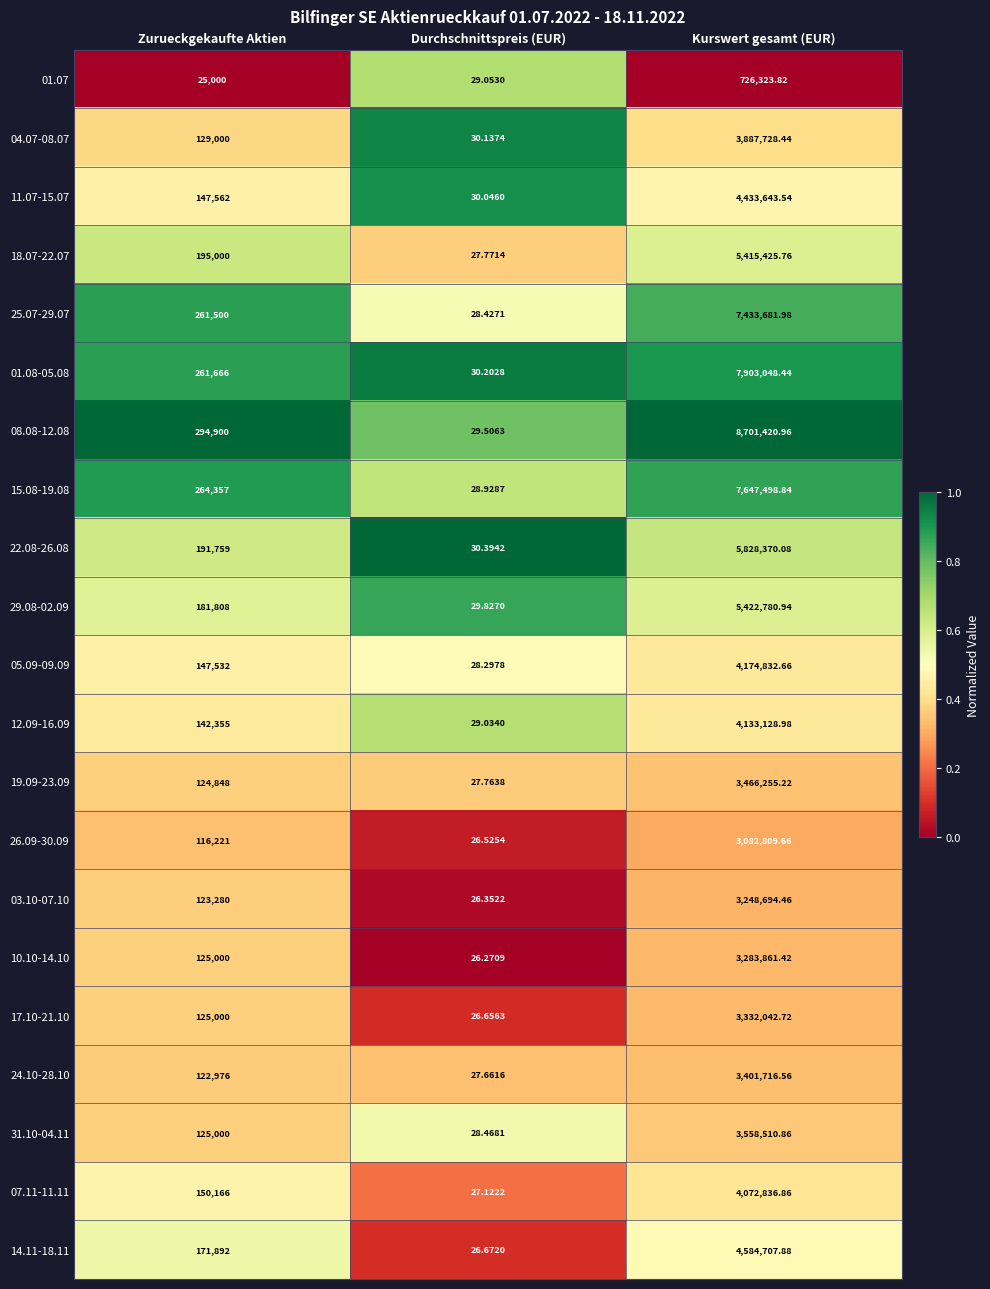

At which category is the sum across all series the highest?

Kurswert gesamt (EUR)